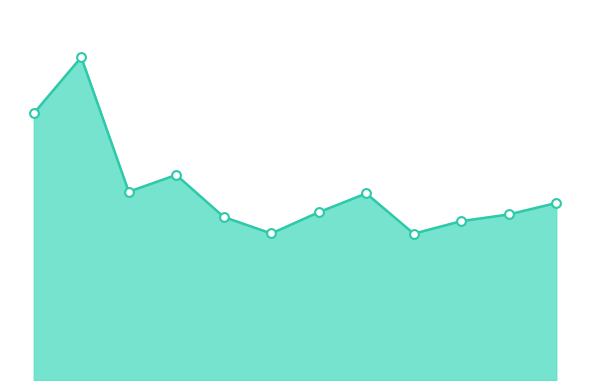

Is this an area chart (filled region under the line)?

Yes